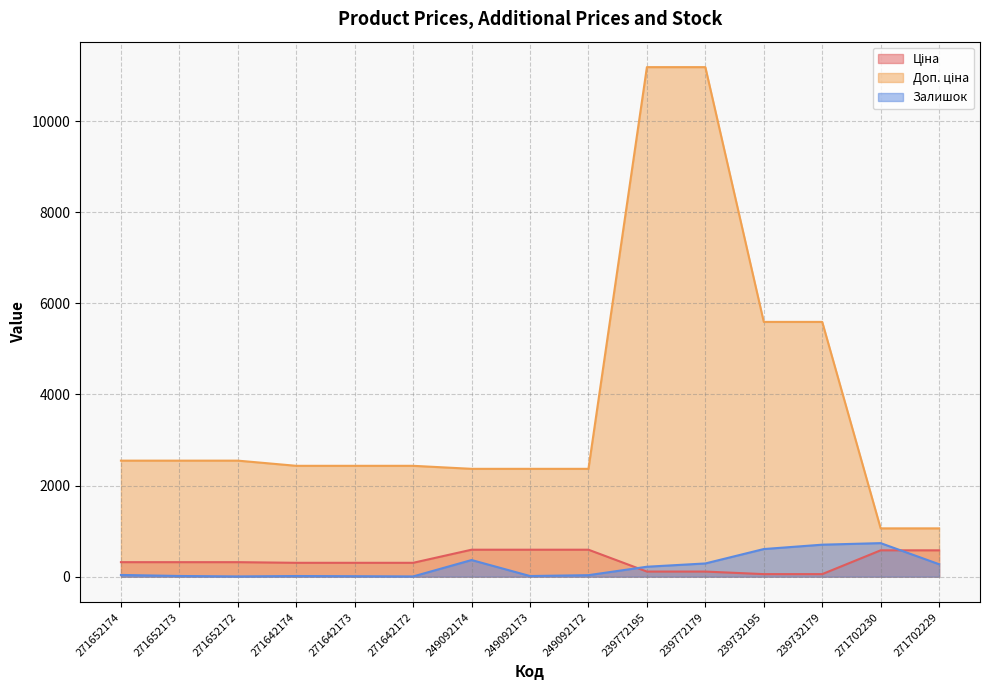

How many data points in Доп. ціна are above 2432?

10